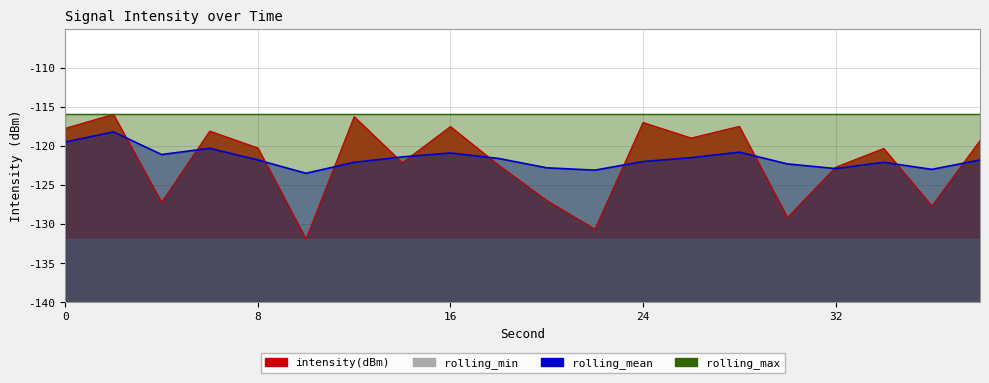

In rolling_mean, how many points are higher than both neighbors (excluding endpoints)?

5